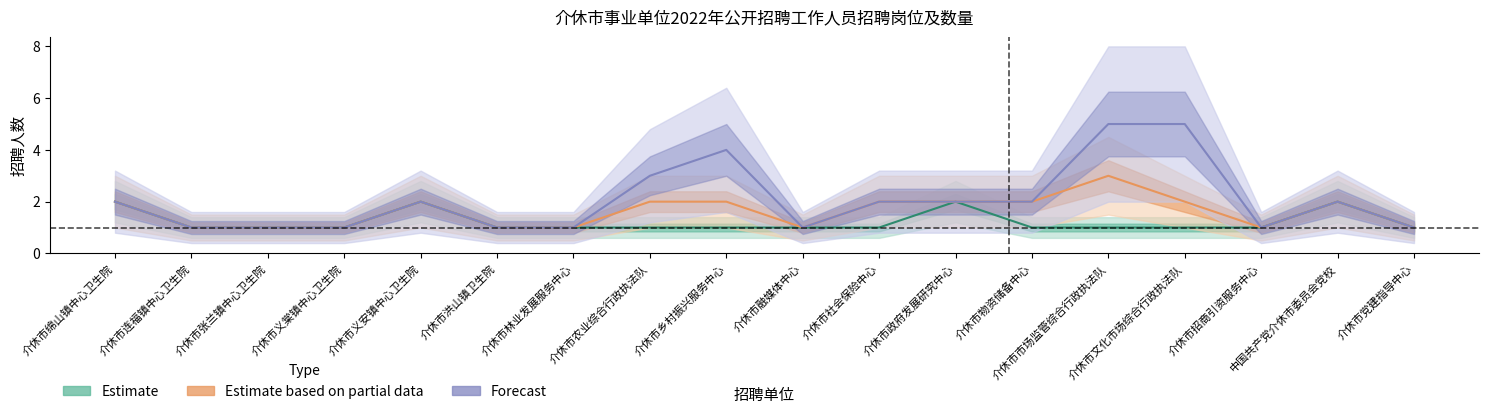

The value of Estimate based on partial data at 介休市连福镇中心卫生院 is 0. True or false?

False